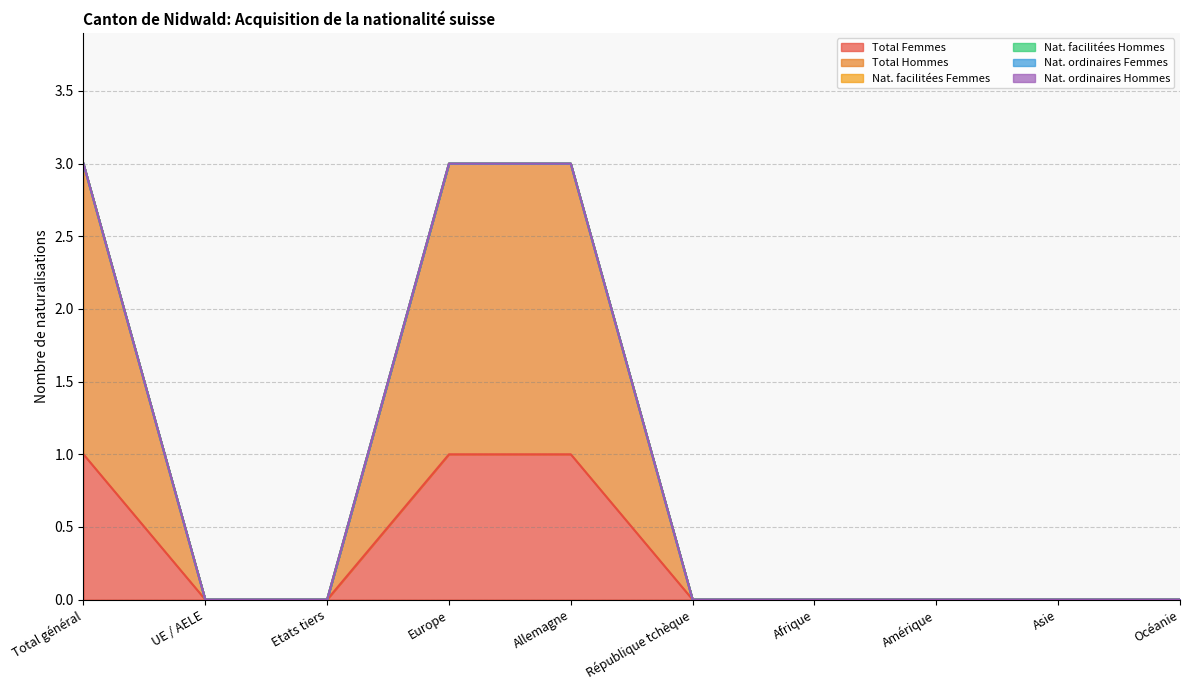

At which category is the sum across all series the highest?

Total général